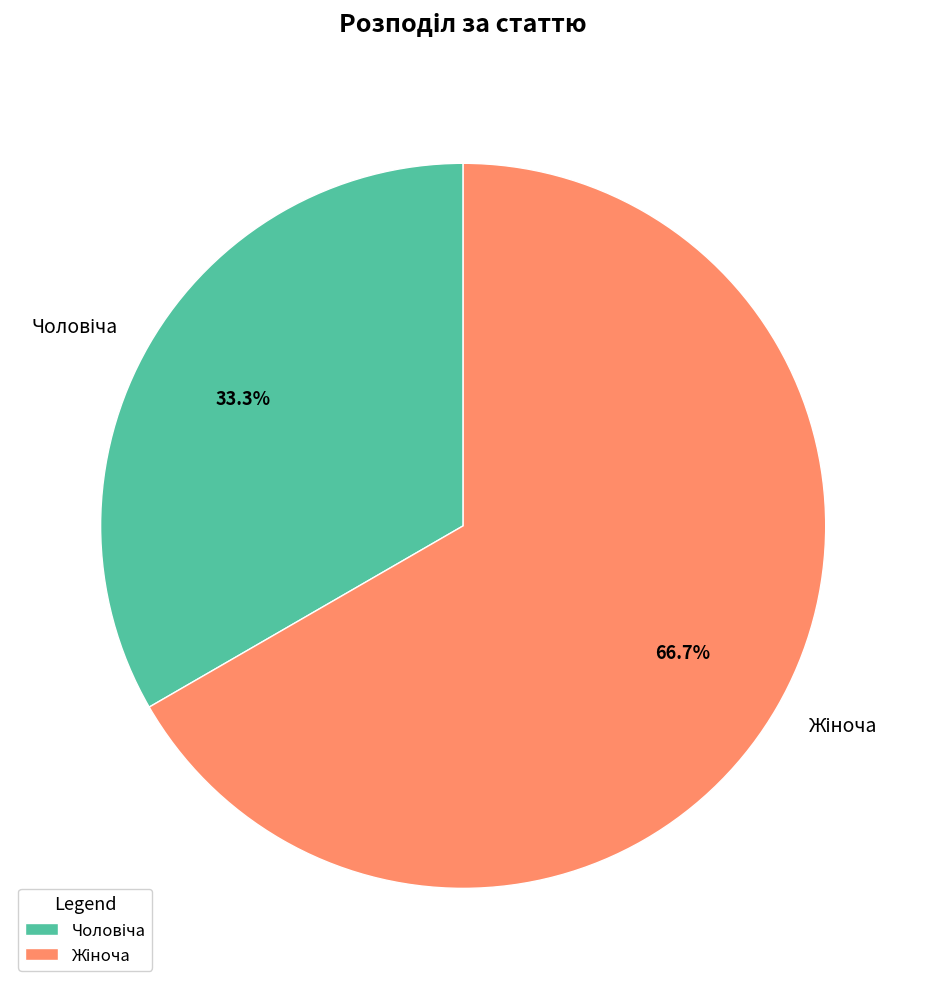

Count the number of slices in the pie.

2